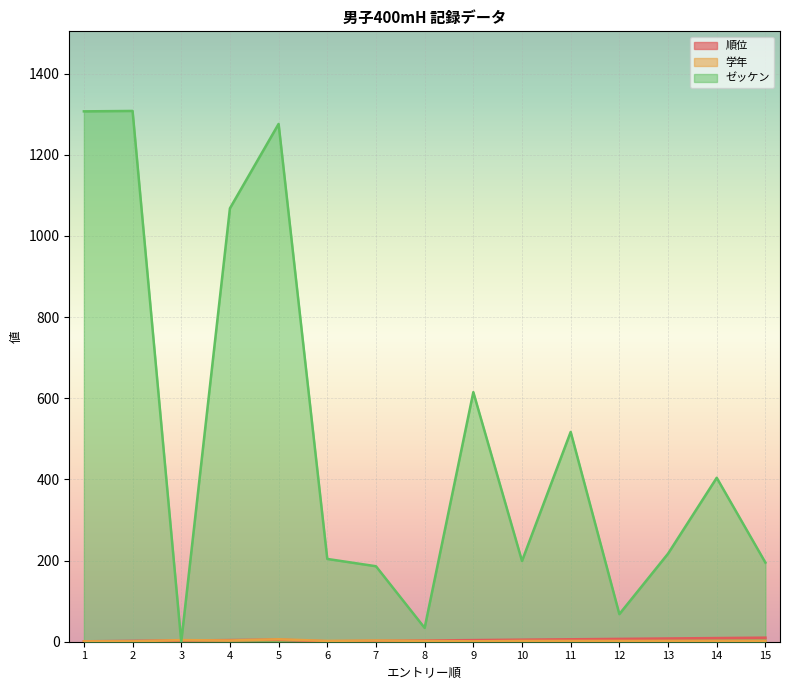

List the series in order of their peak value, lowest first.

学年, 順位, ゼッケン